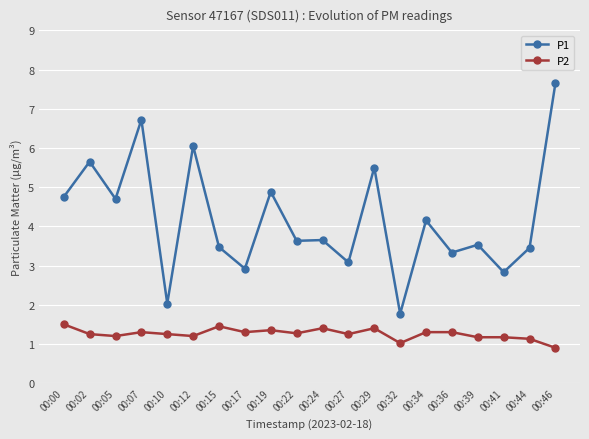

The P2 series shows 0.3 at 00:15. True or false?

False